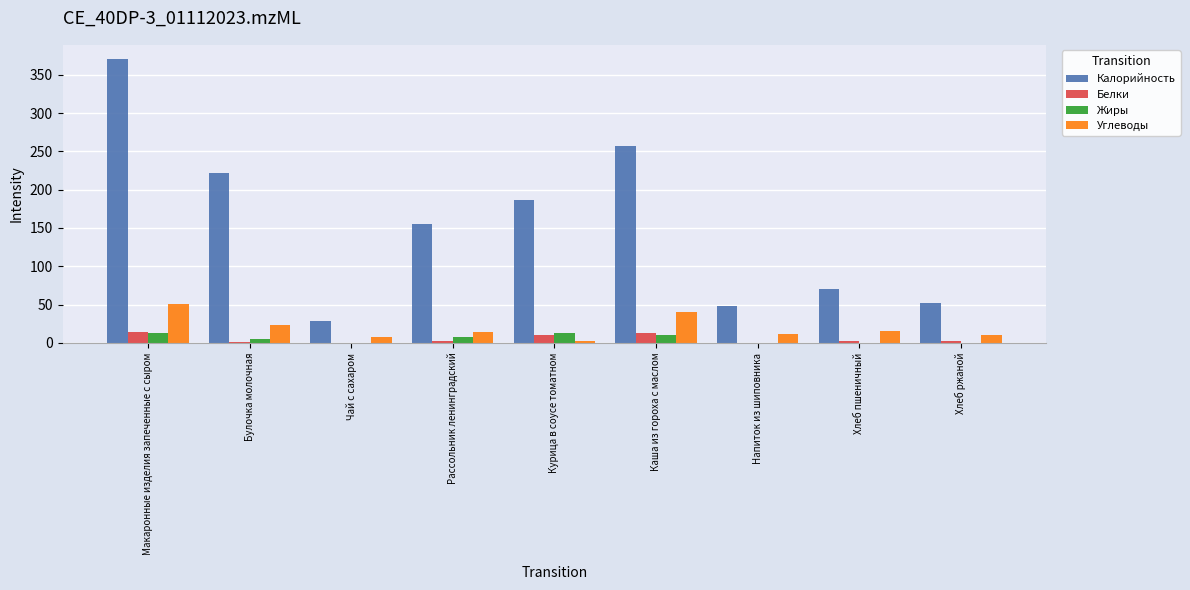

Which series has the largest total across all categories?

Калорийность